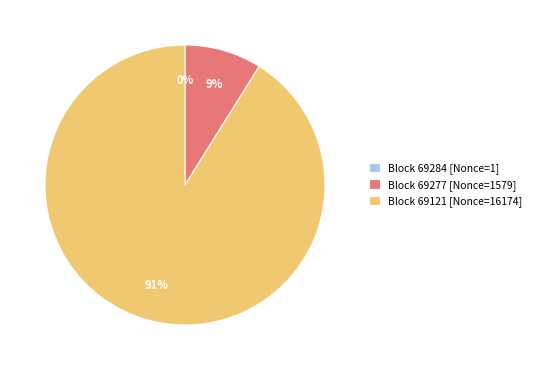

Which category accounts for the majority?

Block 69121 [Nonce=16174]